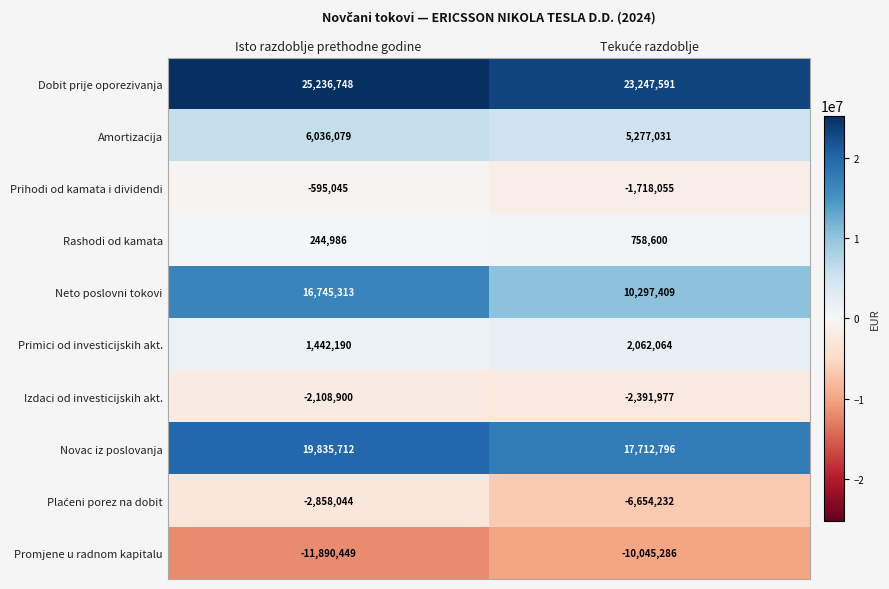

Which series has the largest total across all categories?

Dobit prije oporezivanja